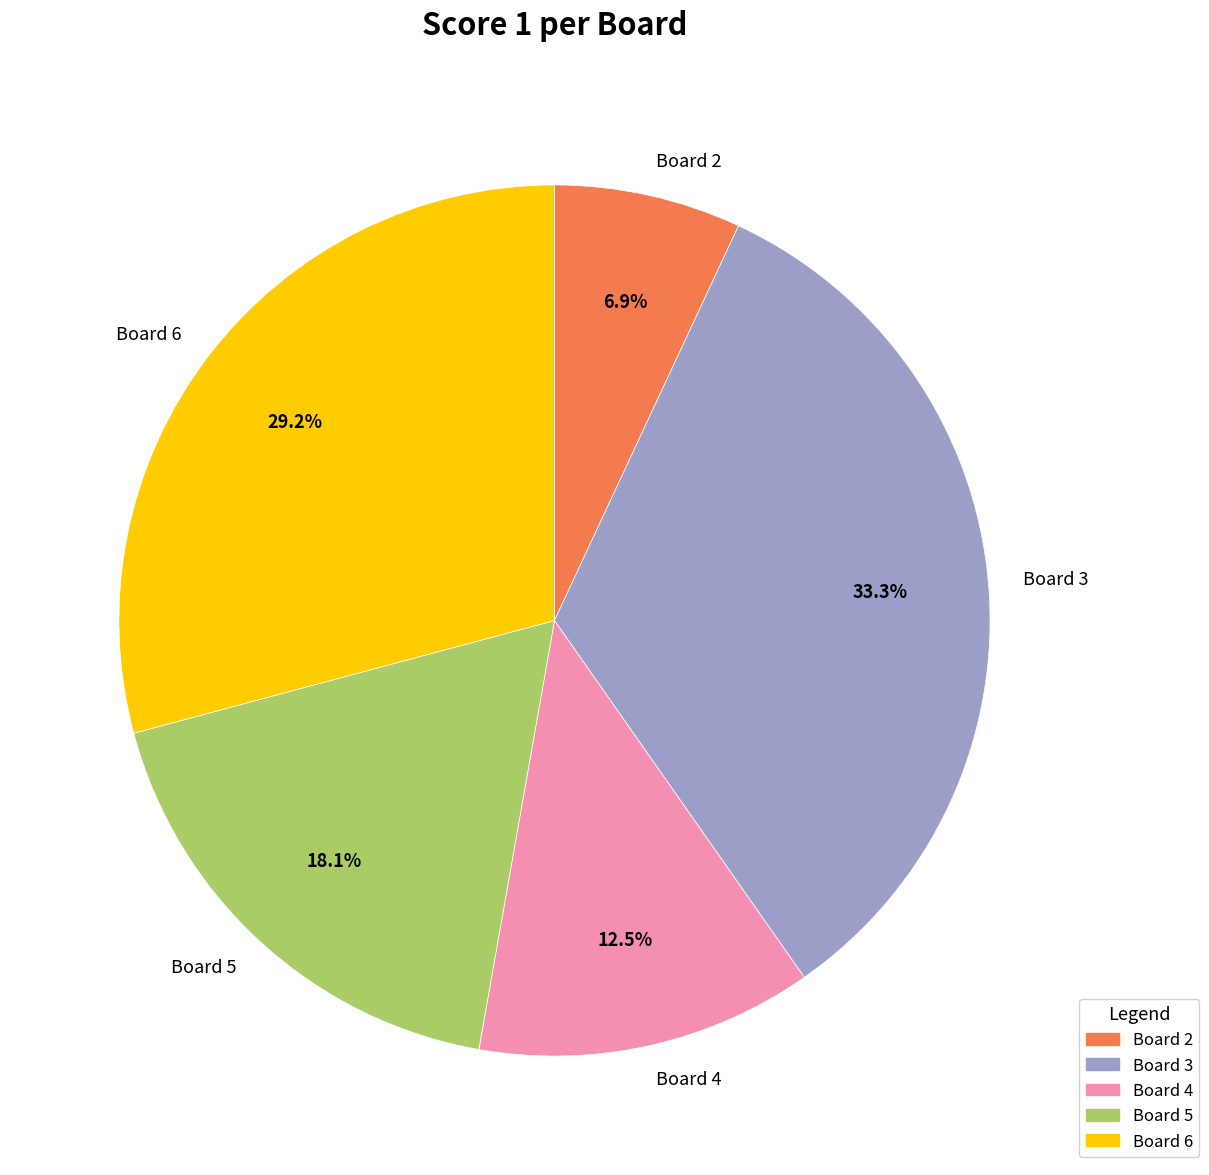

Which has a higher value, Board 4 or Board 6?

Board 6